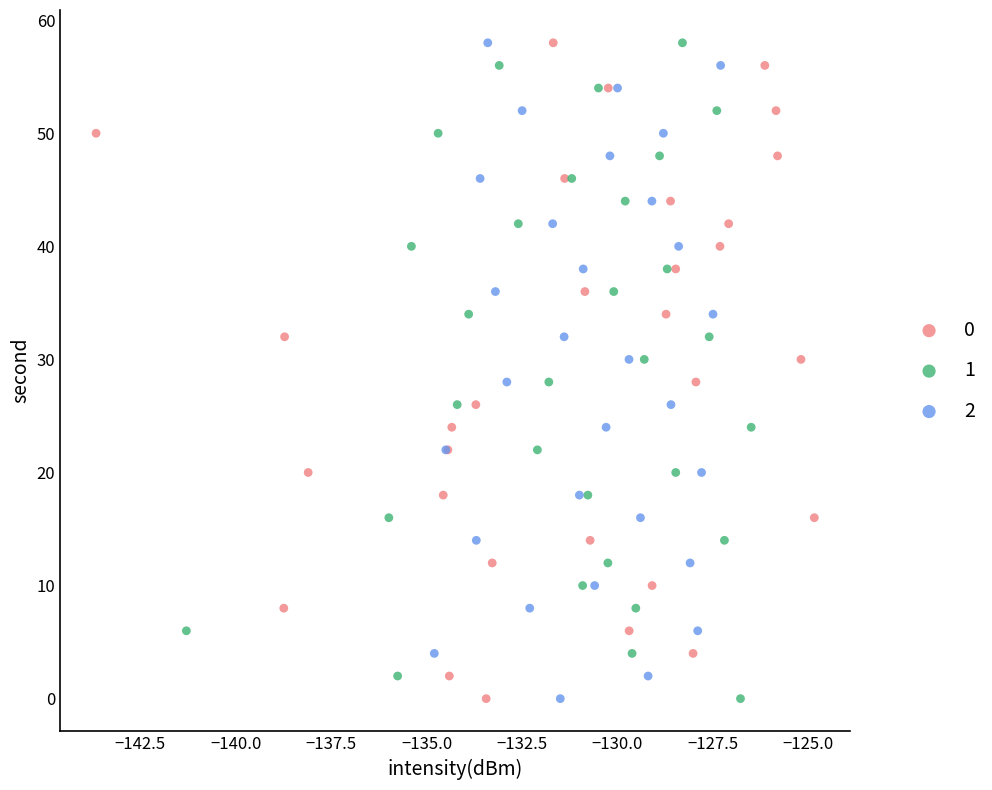

What are all the series names shown in the legend?

0, 1, 2